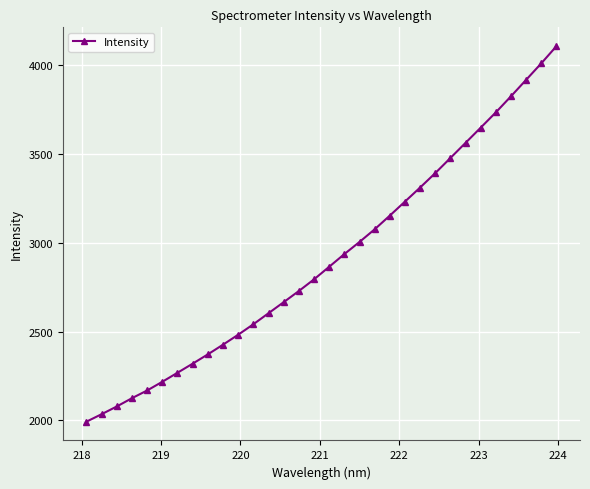

Reading right to left, extract all data points from this chart.

4105.5	4009.0	3916.3	3823.8	3733.2	3647.2	3561.7	3476.5	3391.4	3310.3	3231.1	3152.2	3075.2	3004.0	2935.7	2864.4	2793.7	2728.1	2665.4	2603.2	2541.0	2482.2	2426.2	2371.7	2319.5	2268.3	2217.5	2168.6	2125.3	2078.6	2035.2	1993.1